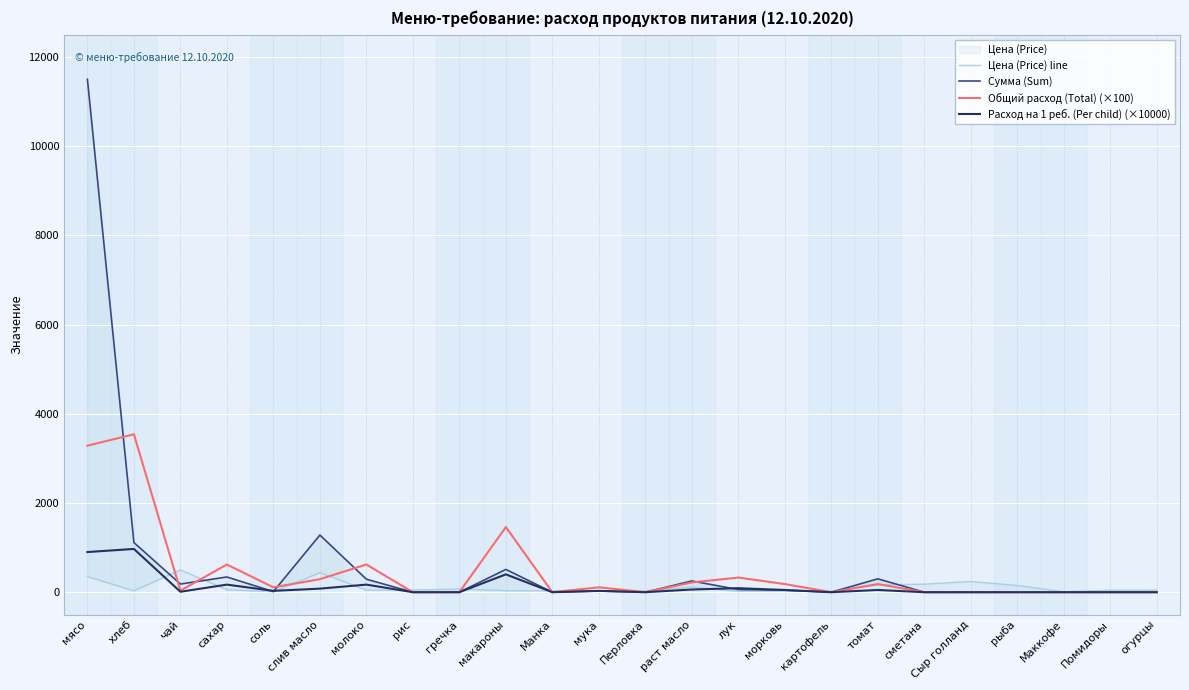

How many interior local peaks does the Сумма (Sum) series have?

6